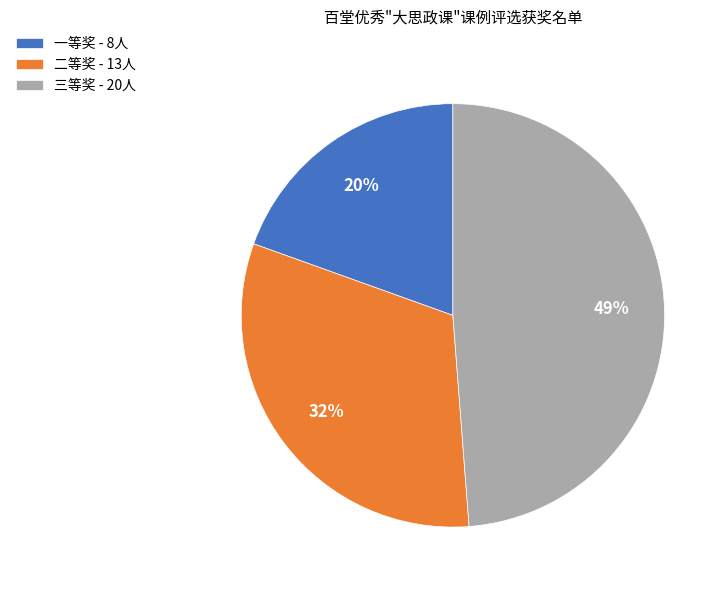

To the nearest percent, what is the average slice percentage?

33%